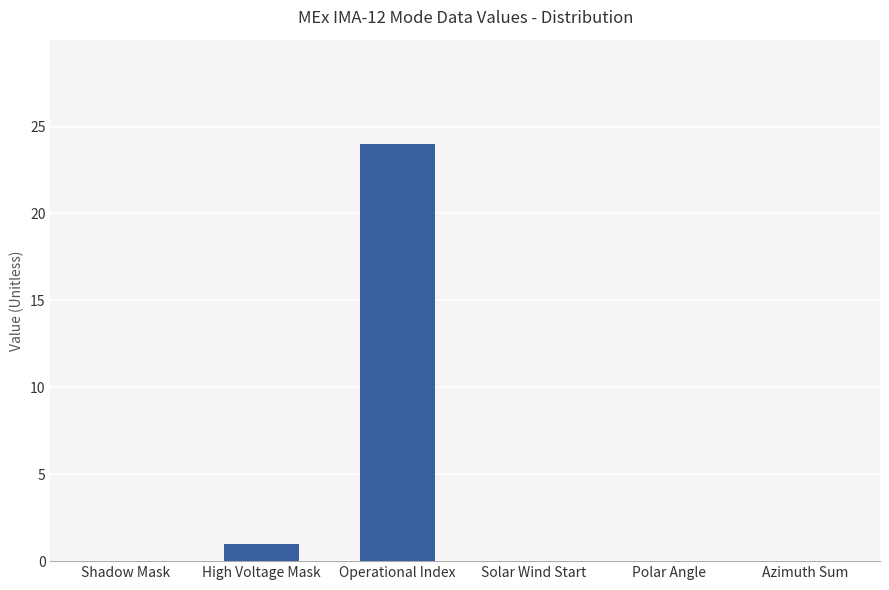

What is the sum of all values?

25